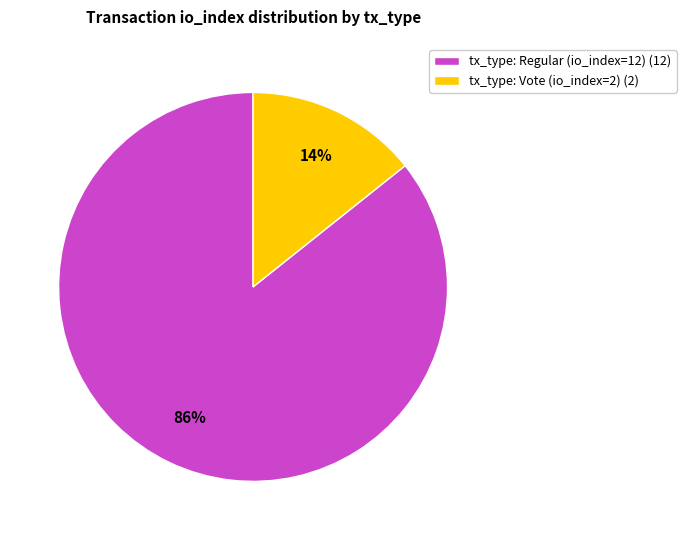

To the nearest percent, what is the average slice percentage?

50%